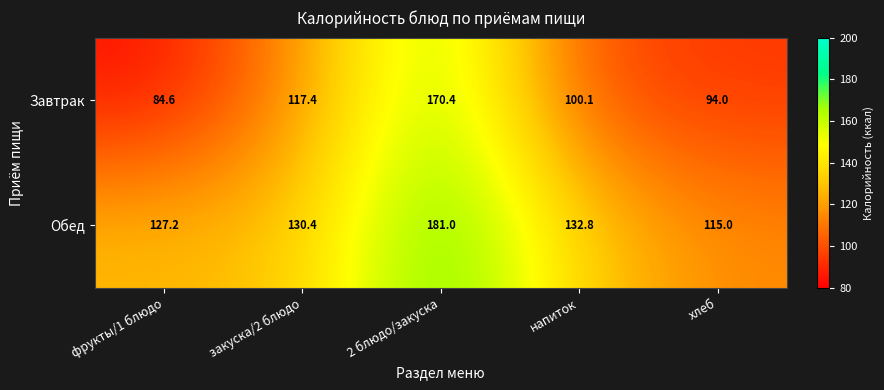

The value of Обед at 2 блюдо/закуска is 181.0. True or false?

True